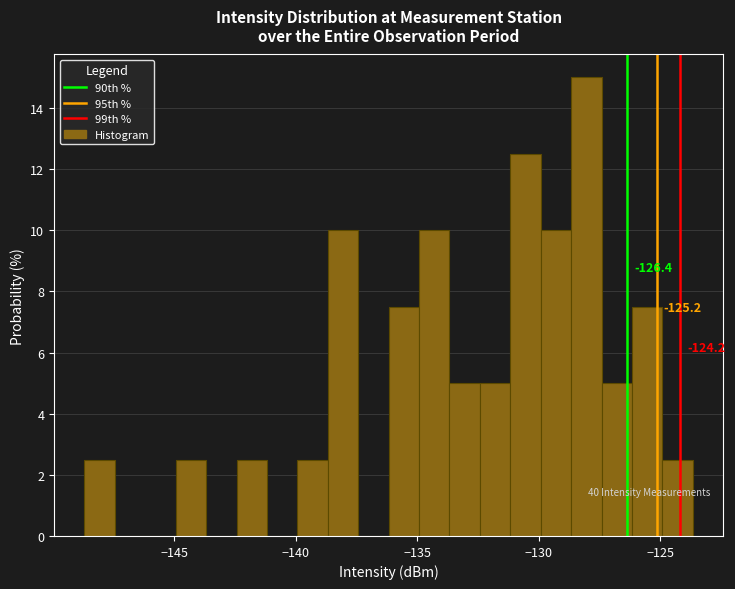

Around what value on the x-axis is the tallest bar? Give the approximate position of its centre, as read against the axis.

-128.0